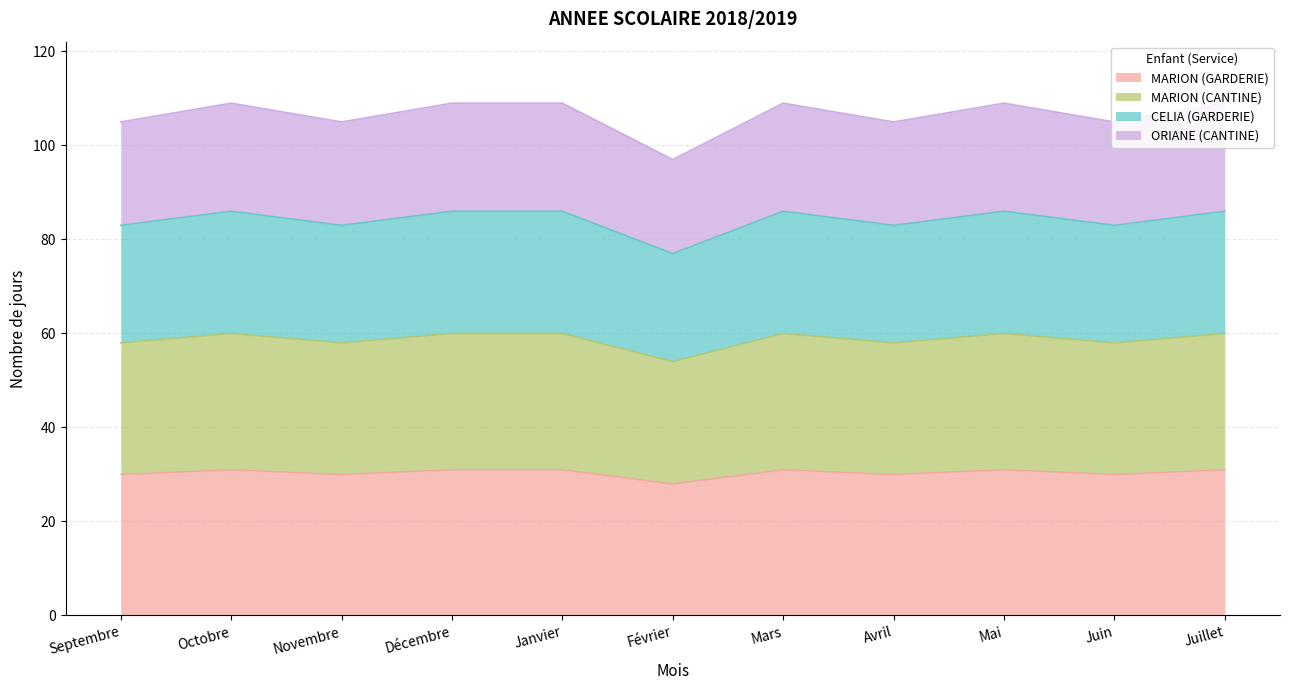

What is the highest value of the MARION (GARDERIE) series?

31